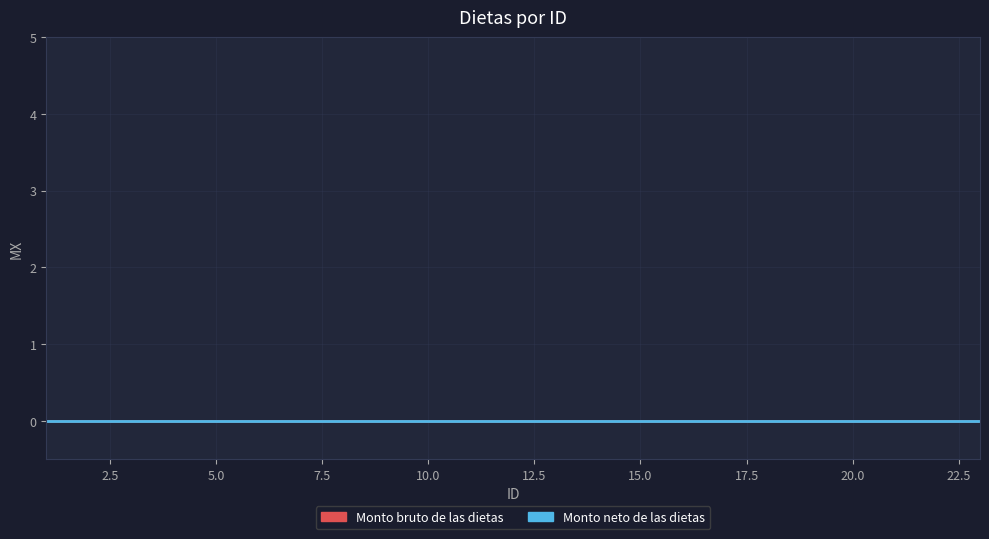

What is the value of the ID point at the 9th from the left?

9